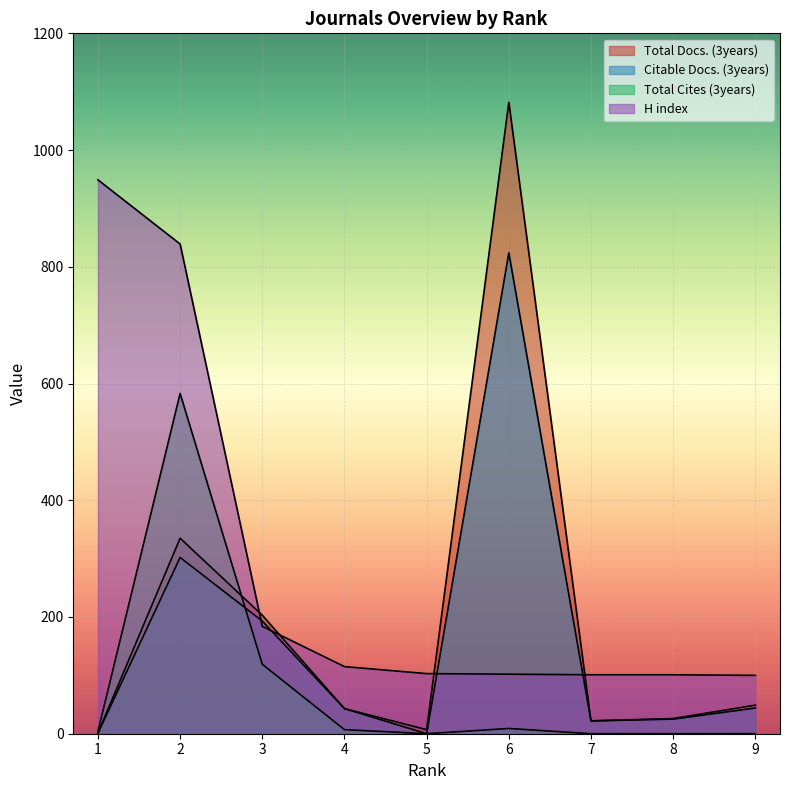

True or false: H index has a value of 1297 at 1.

False